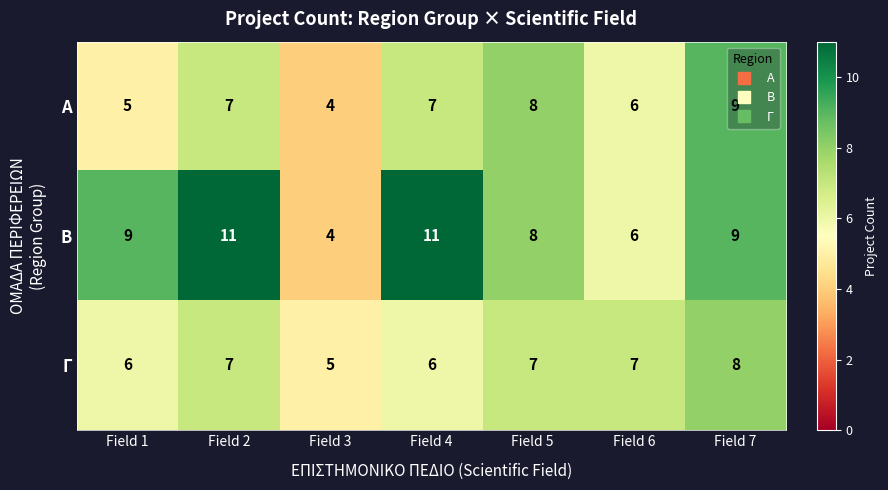

Where is Α nearest to the value 6?

Field 6